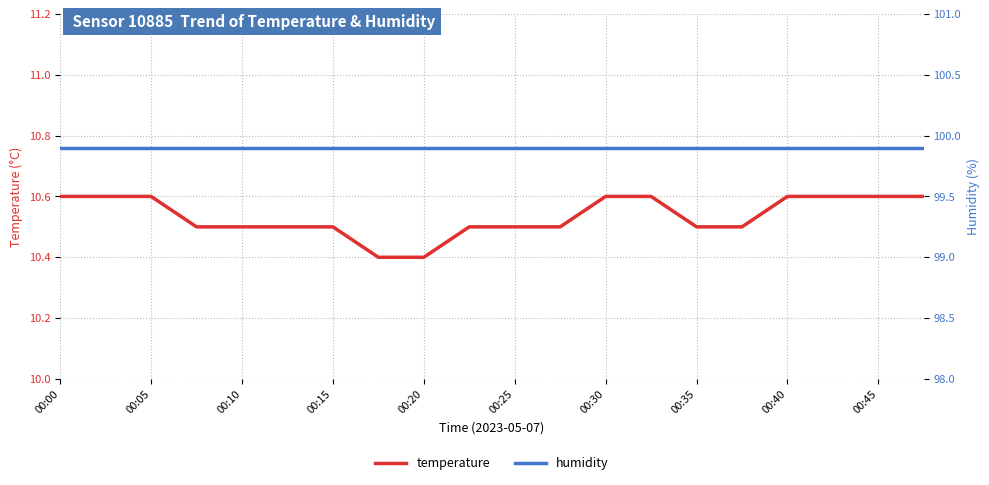

What is the maximum value for temperature?

10.6